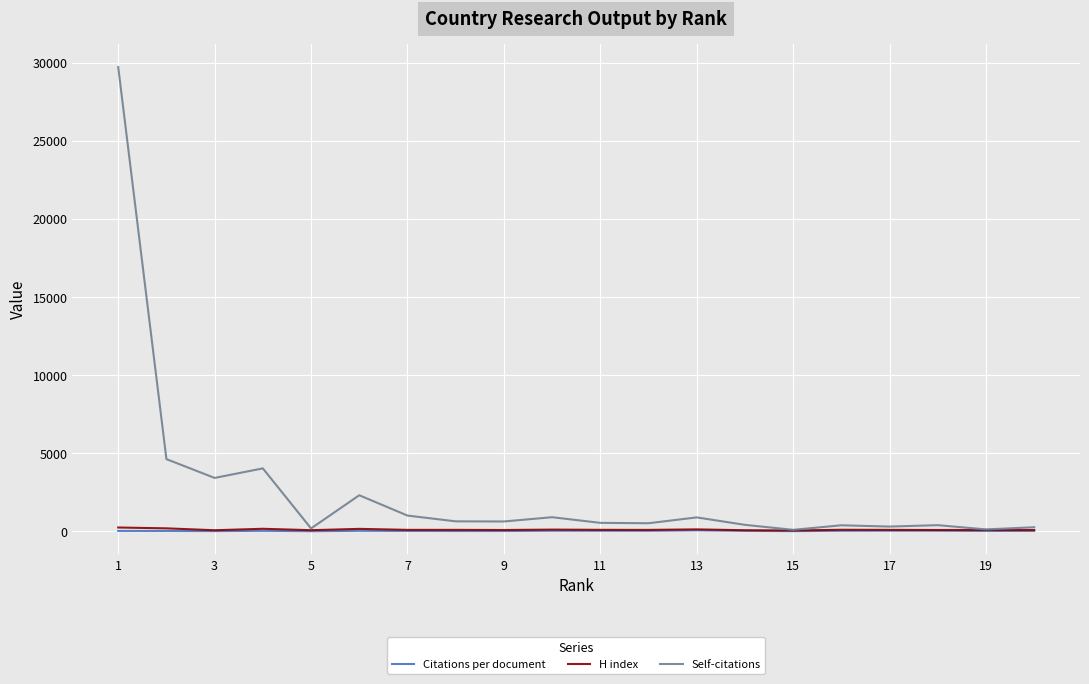

Which series has the largest range (max minus min)?

Self-citations